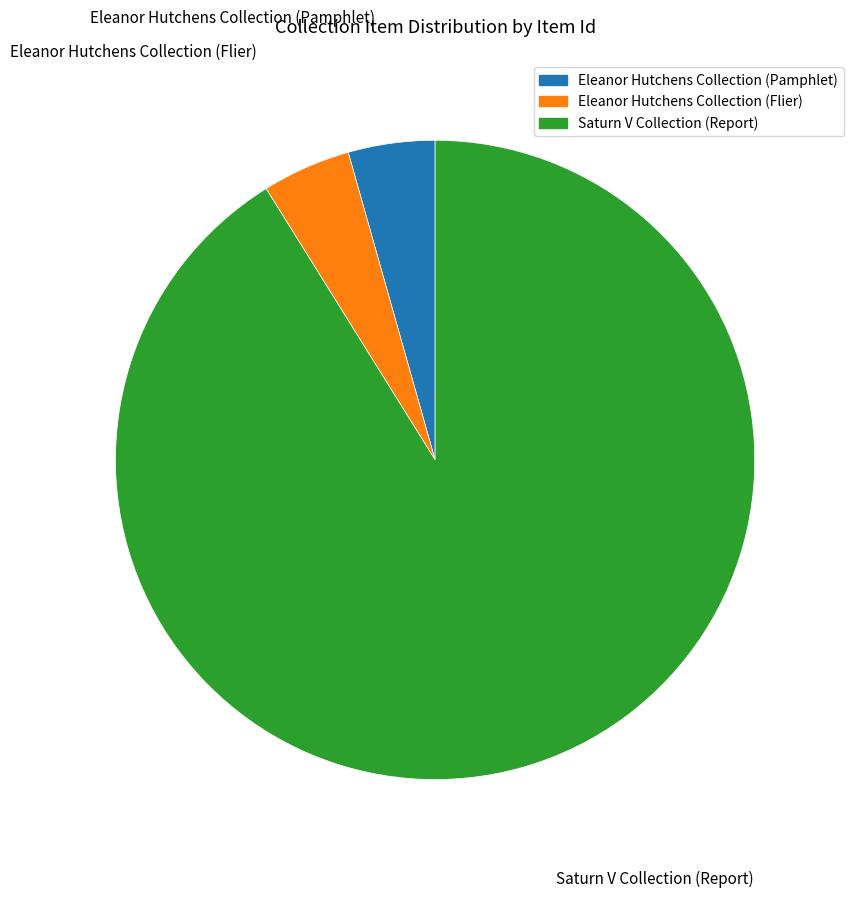

Which category has the biggest portion of the pie?

Saturn V Collection (Report)